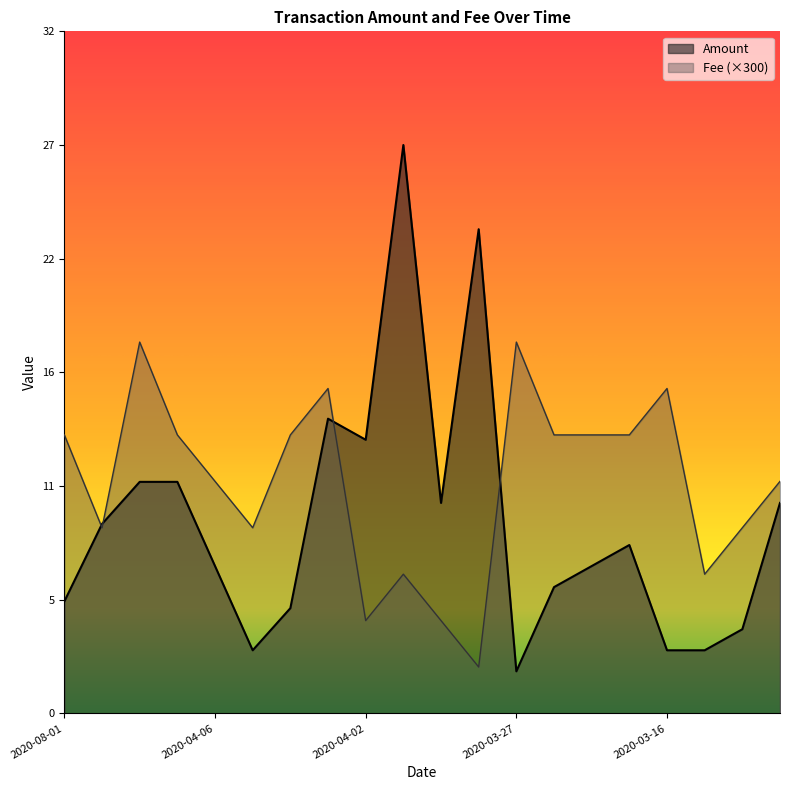

At how many categories does at least one series exceed 2?

20